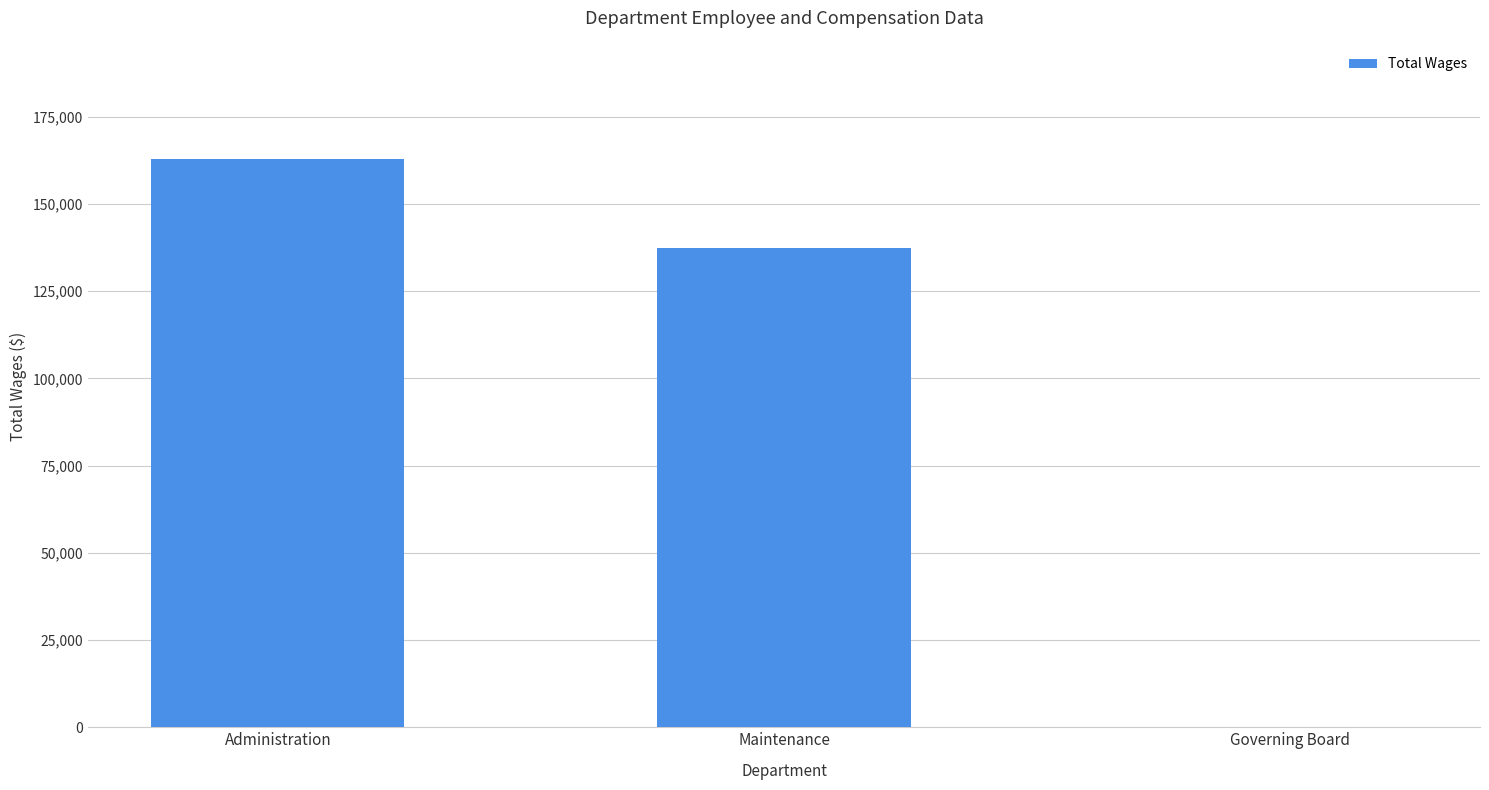

The chart shows a value of -67786 at Governing Board. True or false?

False